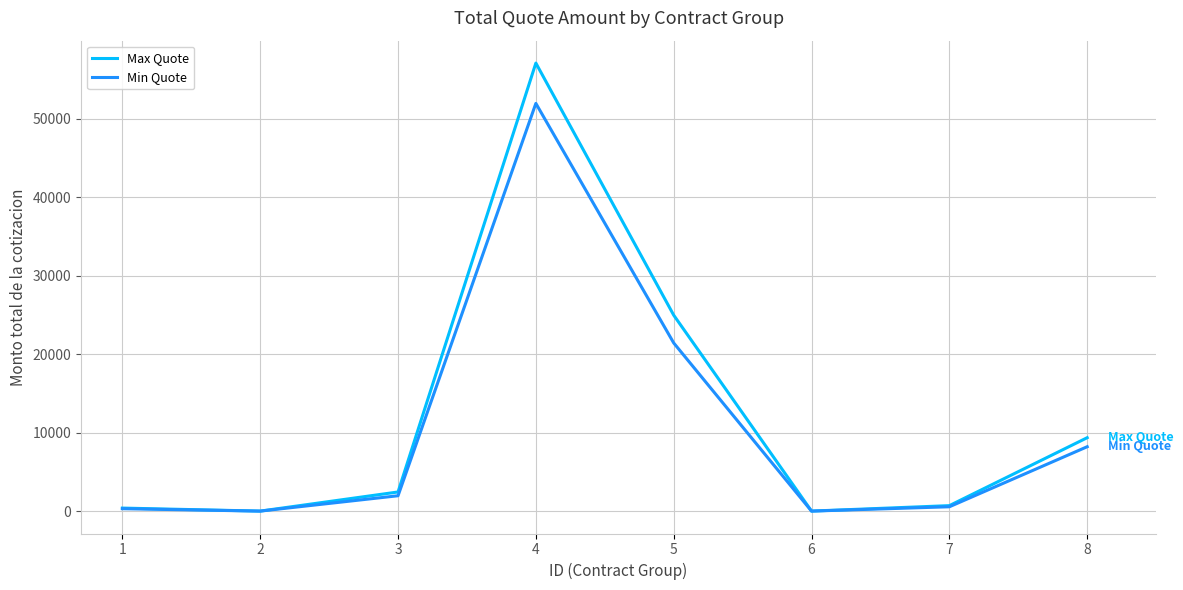

What is the spread (max minus min) of values at 3?

480.9